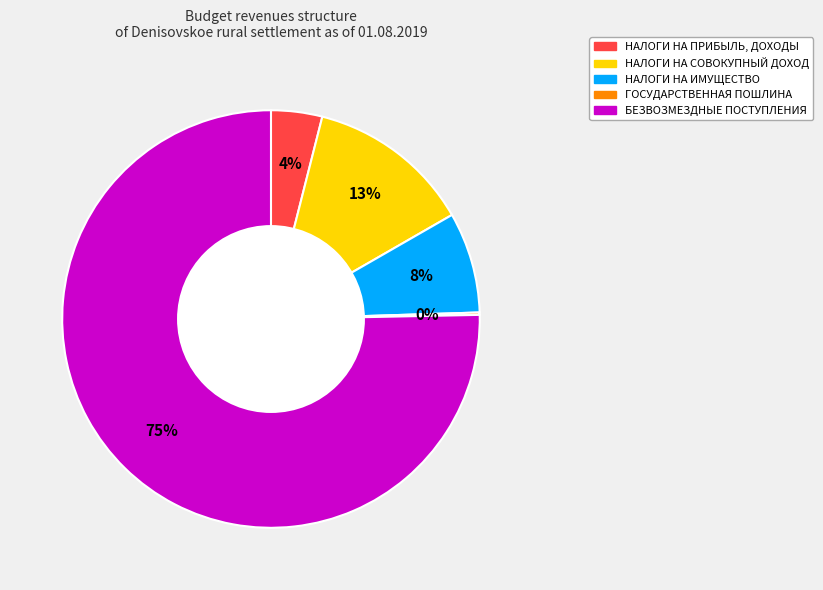

To the nearest percent, what percentage of the pie is НАЛОГИ НА СОВОКУПНЫЙ ДОХОД?

13%